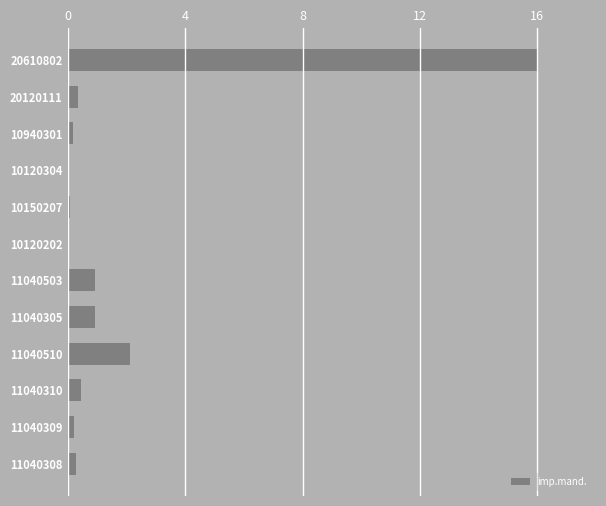

What is the greatest value displayed?

16.0